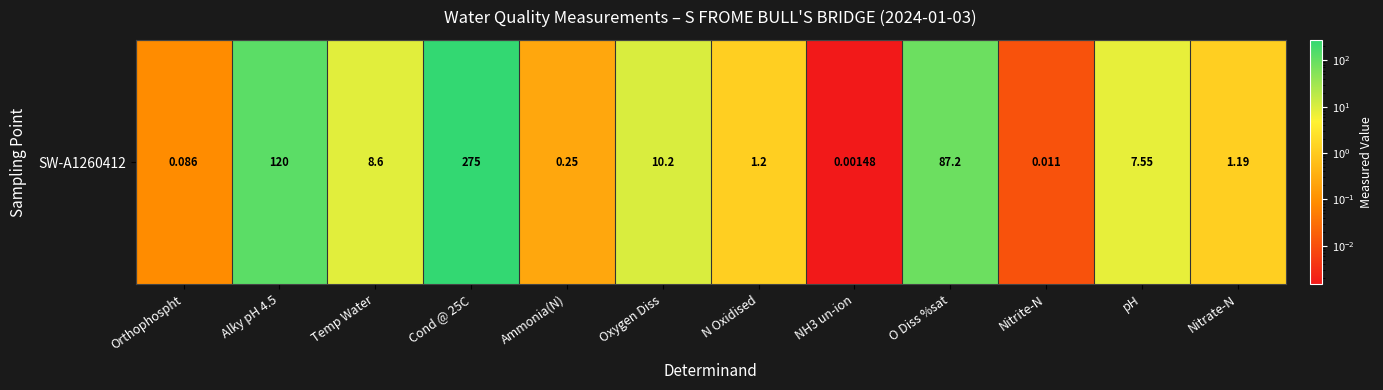

Approximately how many times larger is the value at pH compared to Oxygen Diss?

0.7